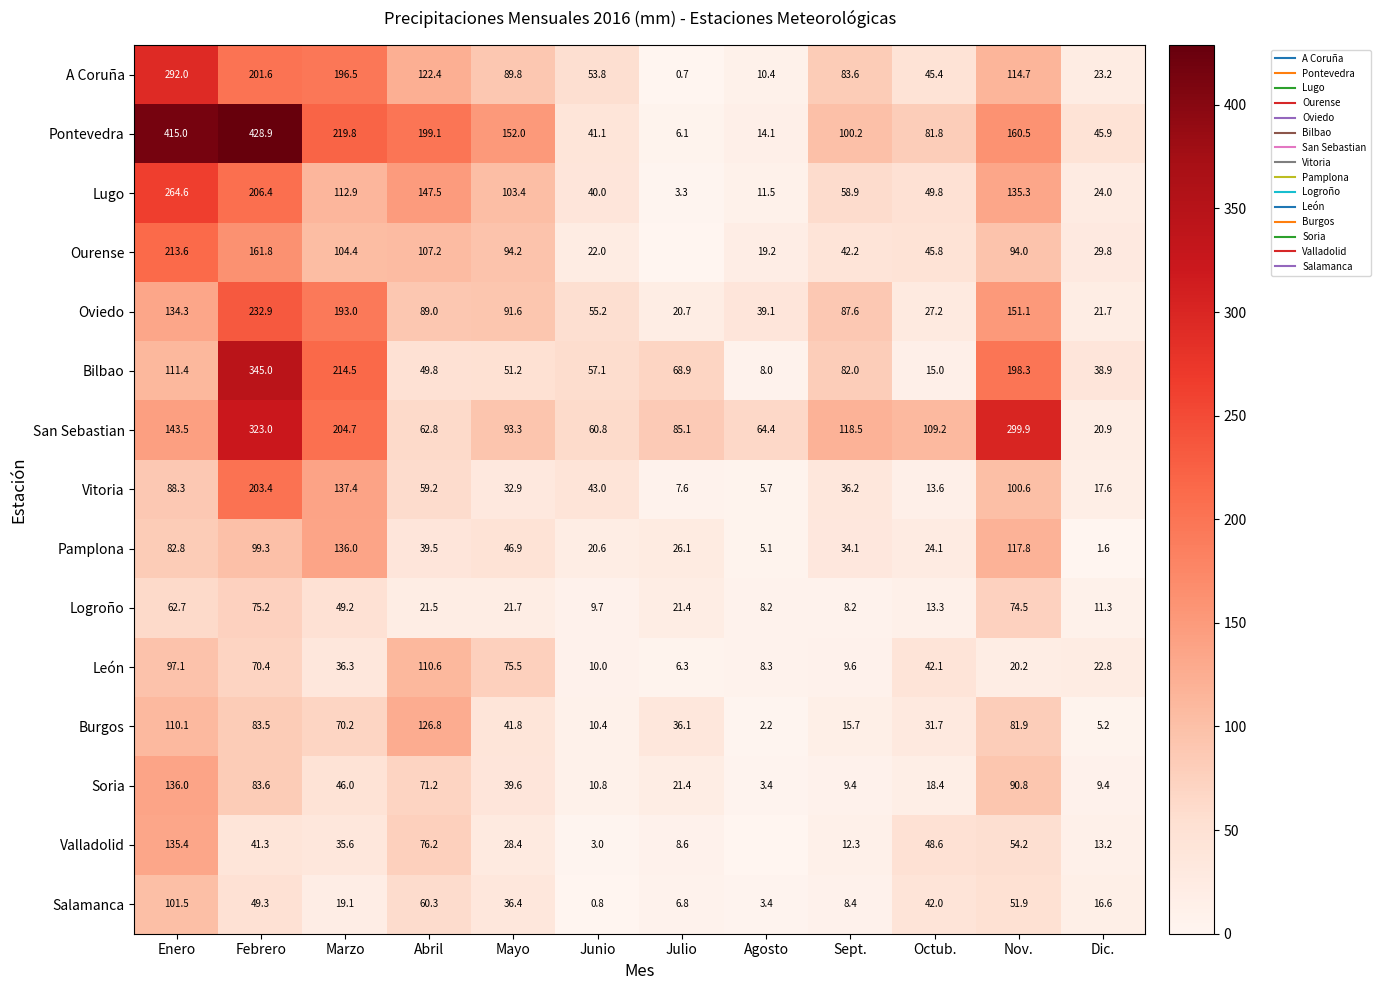

True or false: Lugo has a value of 58.9 at Sept..

True